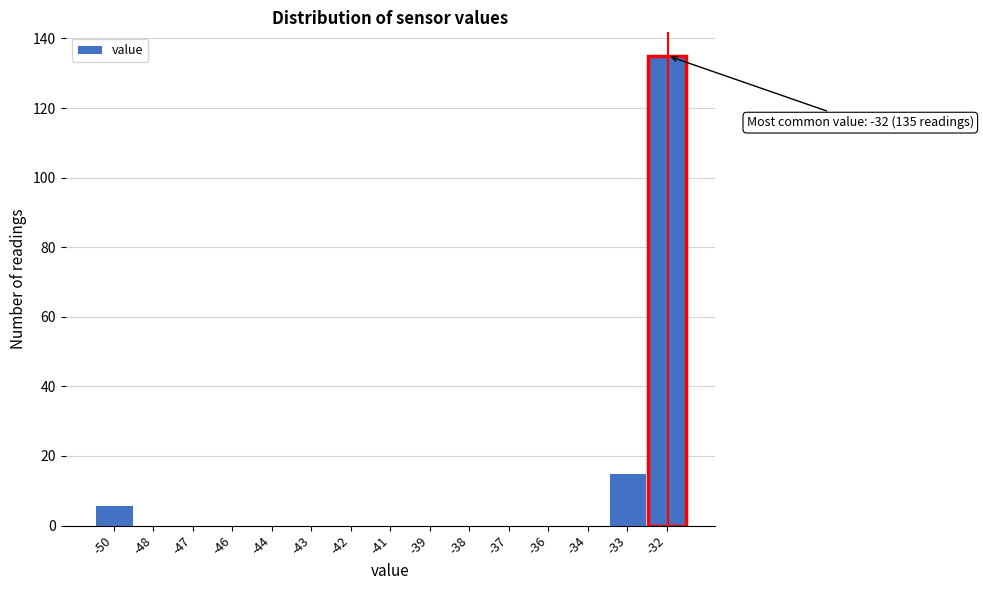

True or false: the data shows 58 at -38.

False